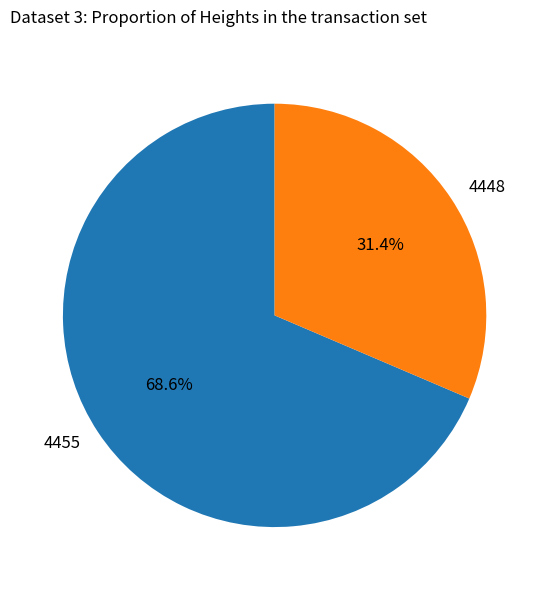

To the nearest percent, what is the difference between the largest and smallest slice percentages?

37%